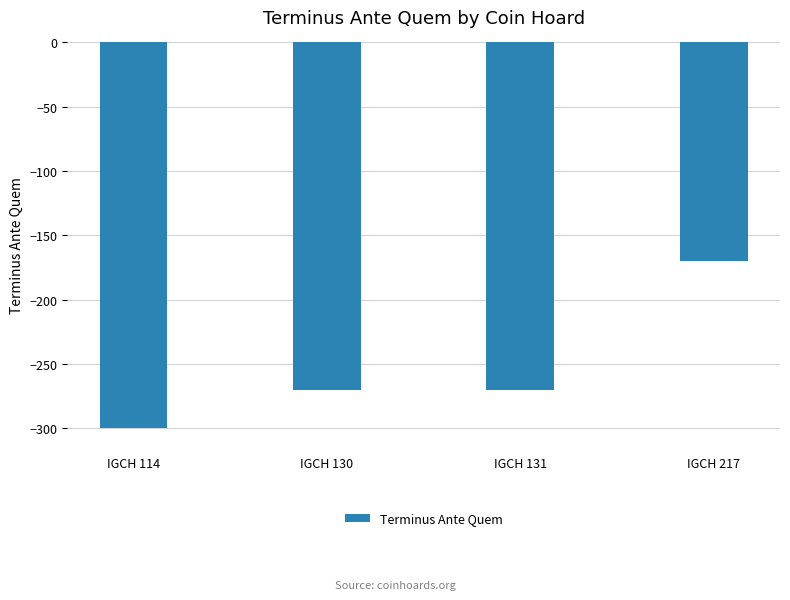

True or false: the data shows -143 at IGCH 131.

False